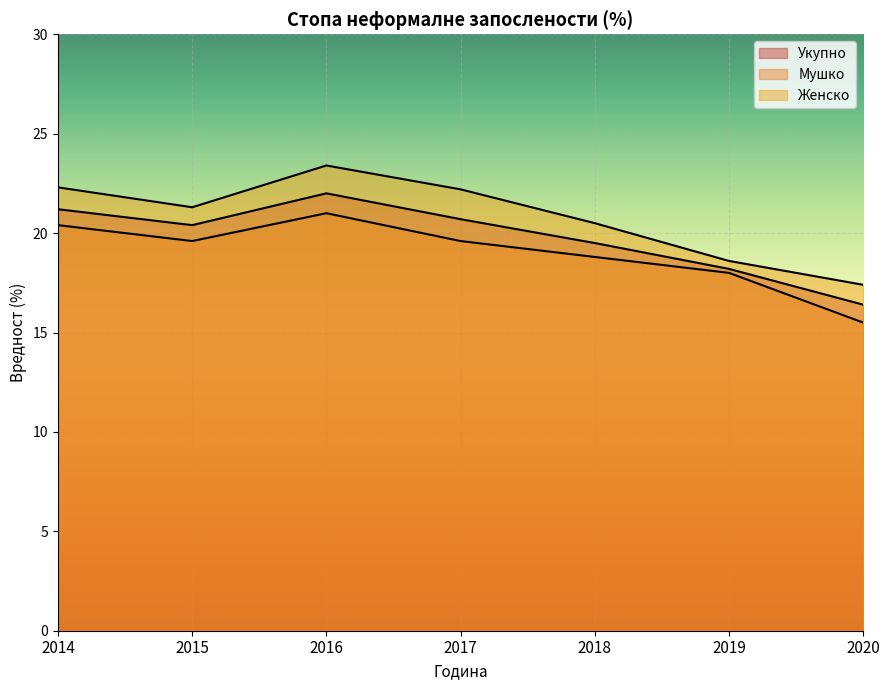

True or false: Женско and Укупно cross at least once.

False